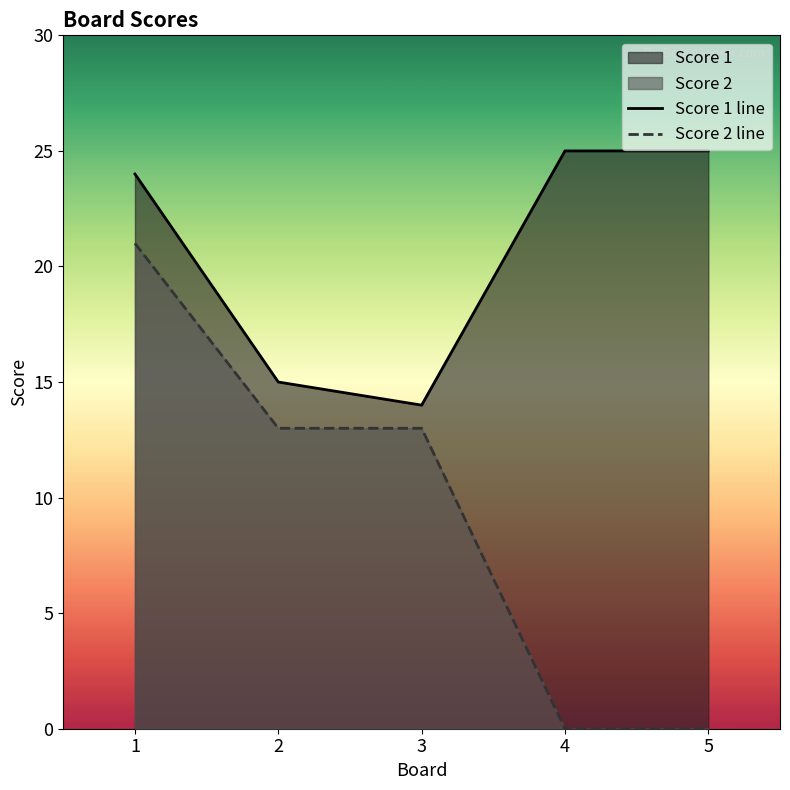

At which category is the sum across all series the highest?

1